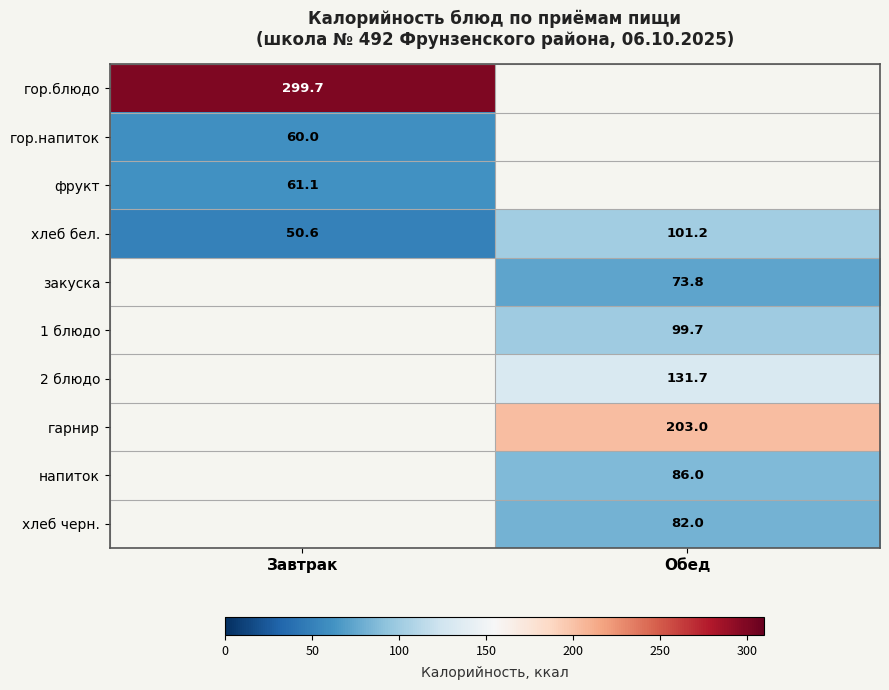

At which label does хлеб бел. first exceed 101?

Обед